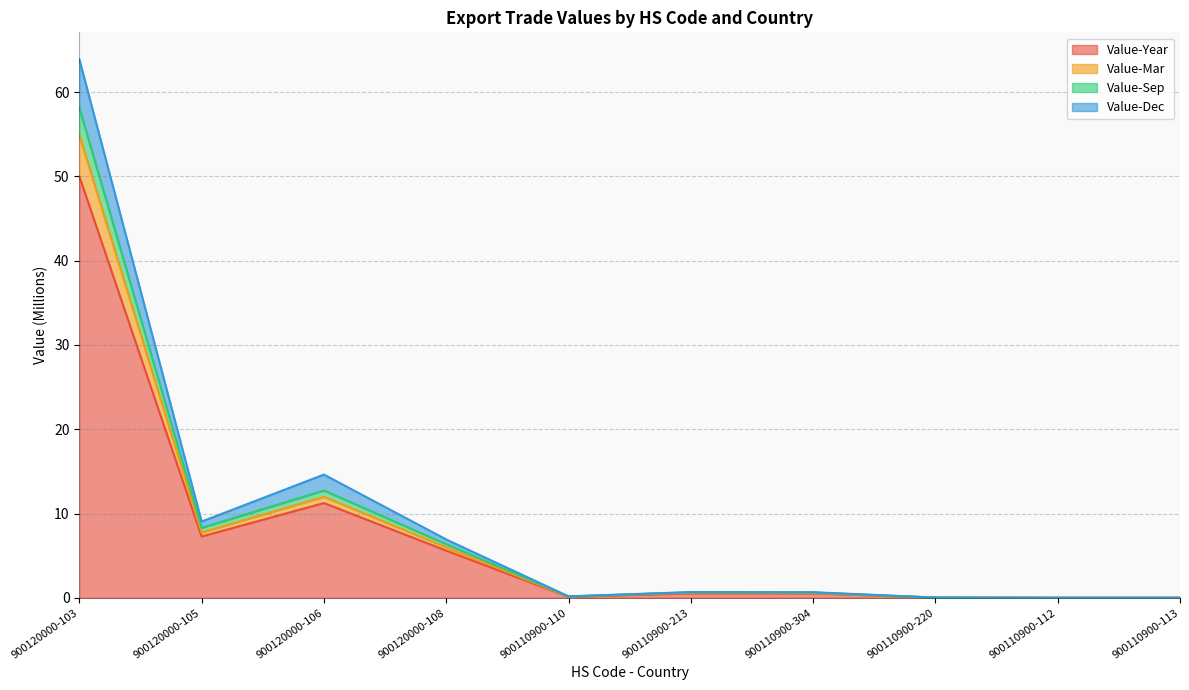

Where is Value-Year nearest to the value 25?

900120000-106